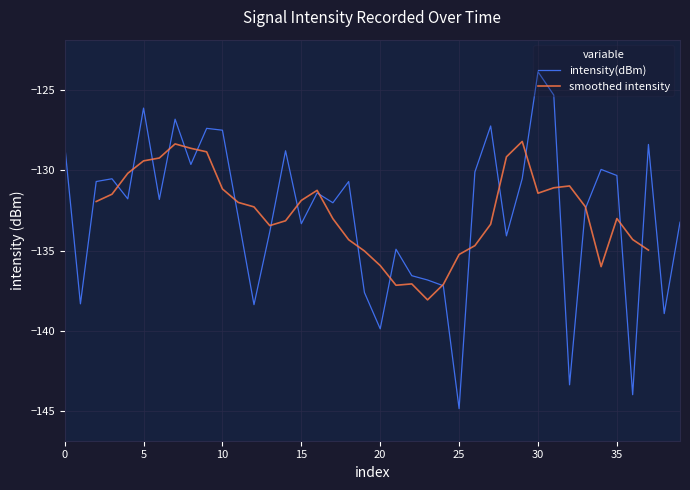

What is the average value?

-132.7